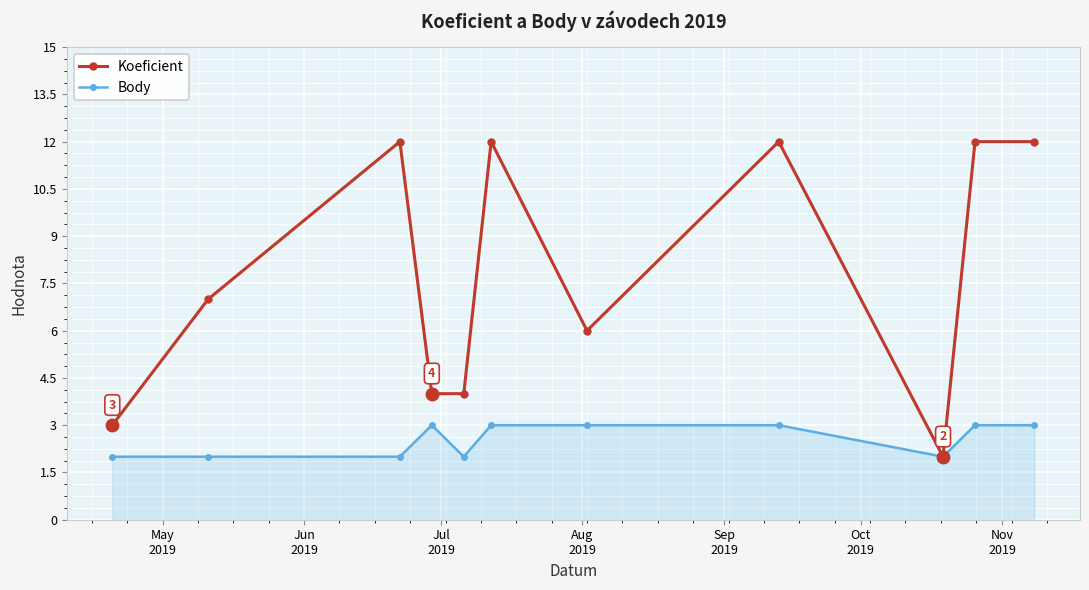

What is the value of the Body point at the 2nd from the left?

2